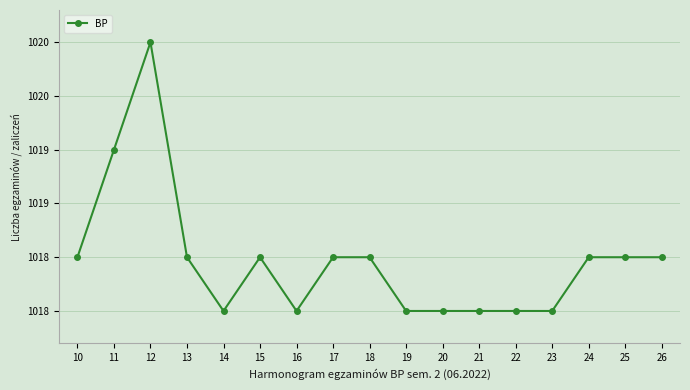

Where is the data nearest to the value 1019?

11